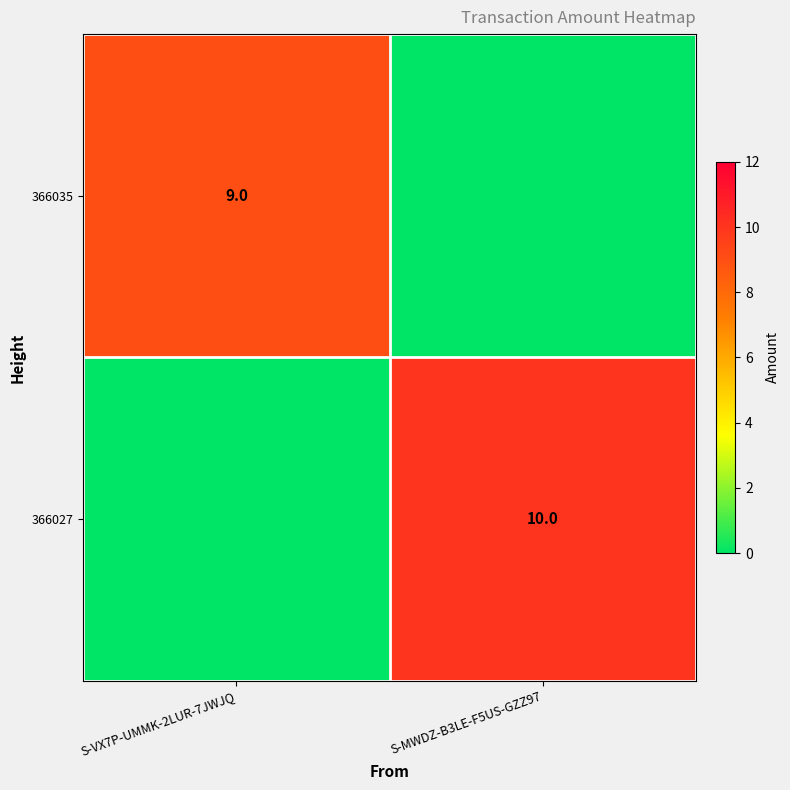

True or false: 366035 has a value of 15 at S-VX7P-UMMK-2LUR-7JWJQ.

False